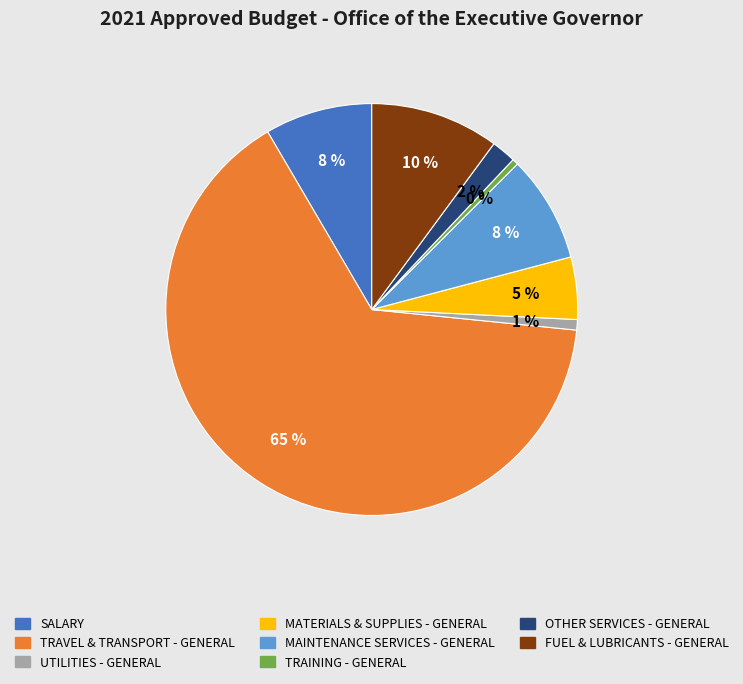

Which category has the biggest portion of the pie?

TRAVEL & TRANSPORT - GENERAL